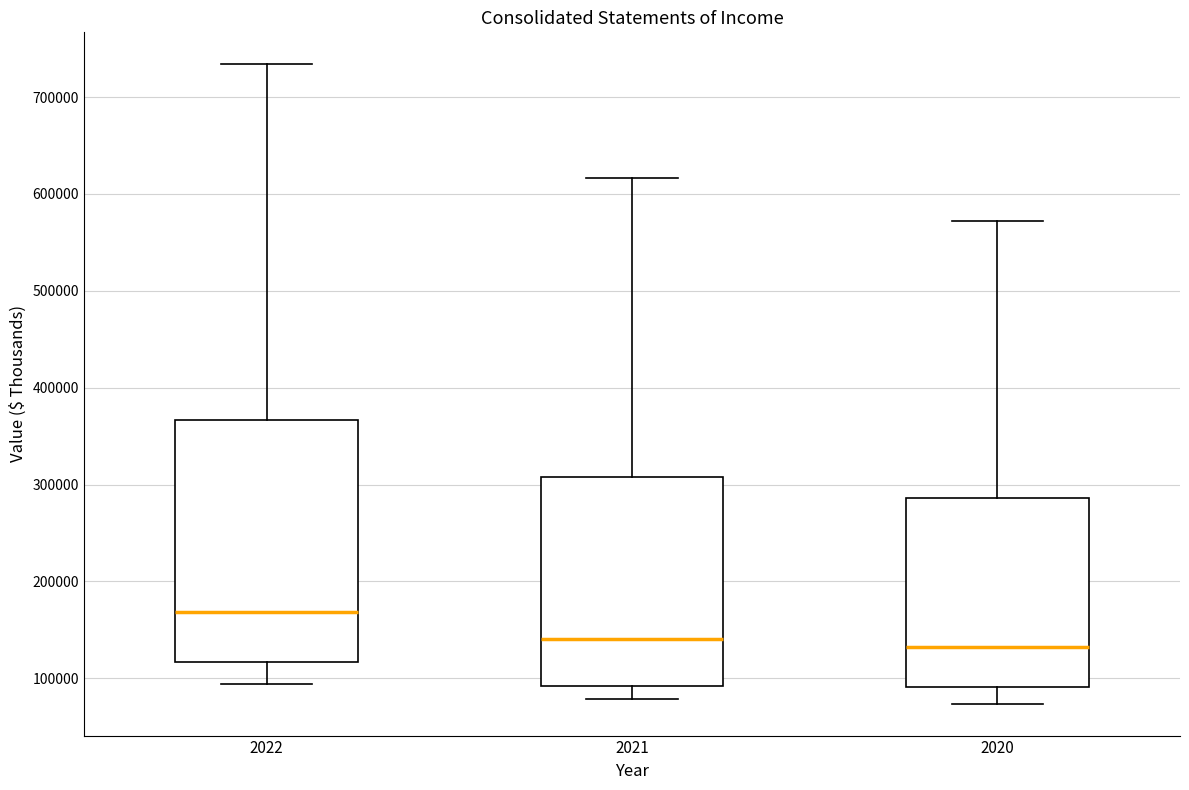

Reading left to right, read every box against the y-axis: the position of its median line, the range the box covers, and the ends of its whiskers. The values are not printed on the chart, so give them approximately, as read against the axis.

2022: median 170000, box 120000 to 370000, whiskers 90000 to 730000
2021: median 140000, box 90000 to 310000, whiskers 80000 to 620000
2020: median 130000, box 90000 to 290000, whiskers 70000 to 570000